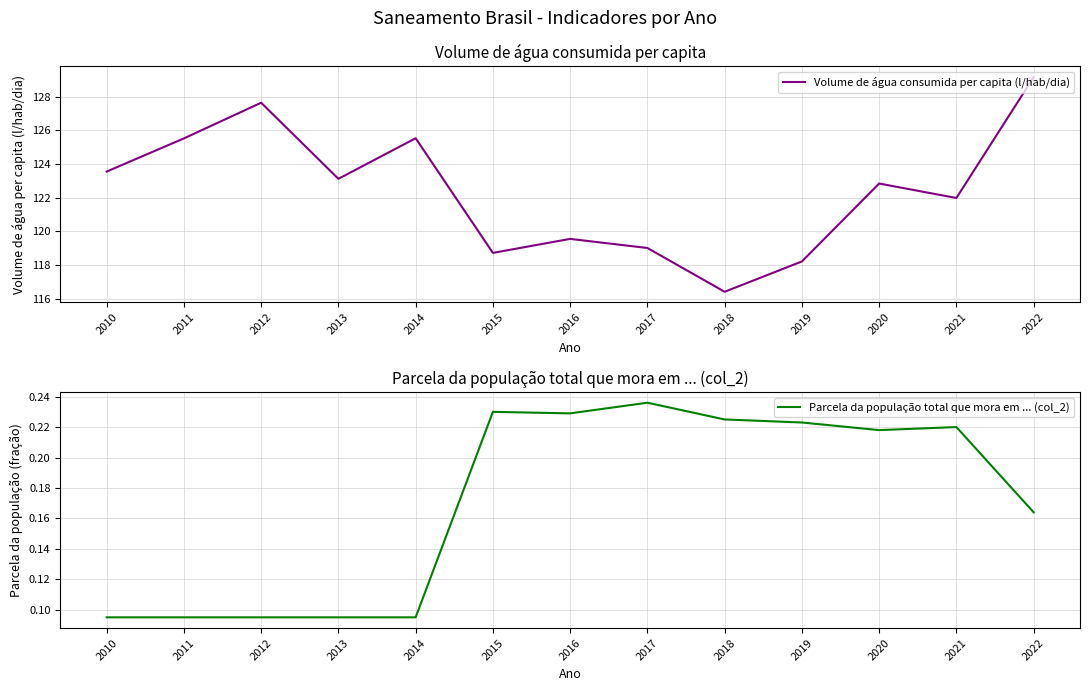

True or false: Volume de água consumida per capita (l/hab/dia) and Parcela da população total que mora em ... (col_2) intersect in this chart.

False